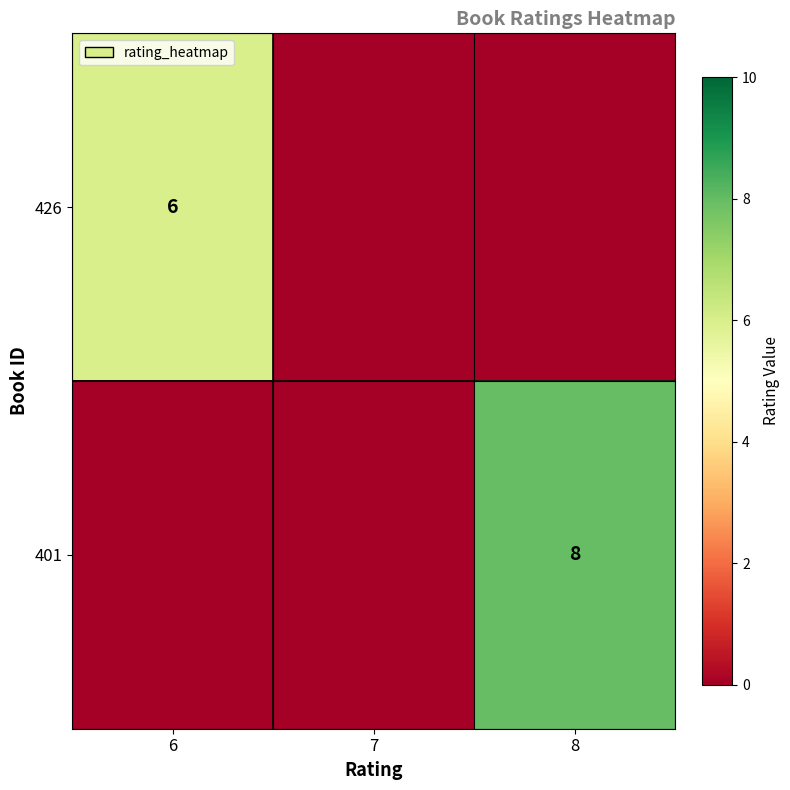

The value of 426 at 6 is 6. True or false?

True